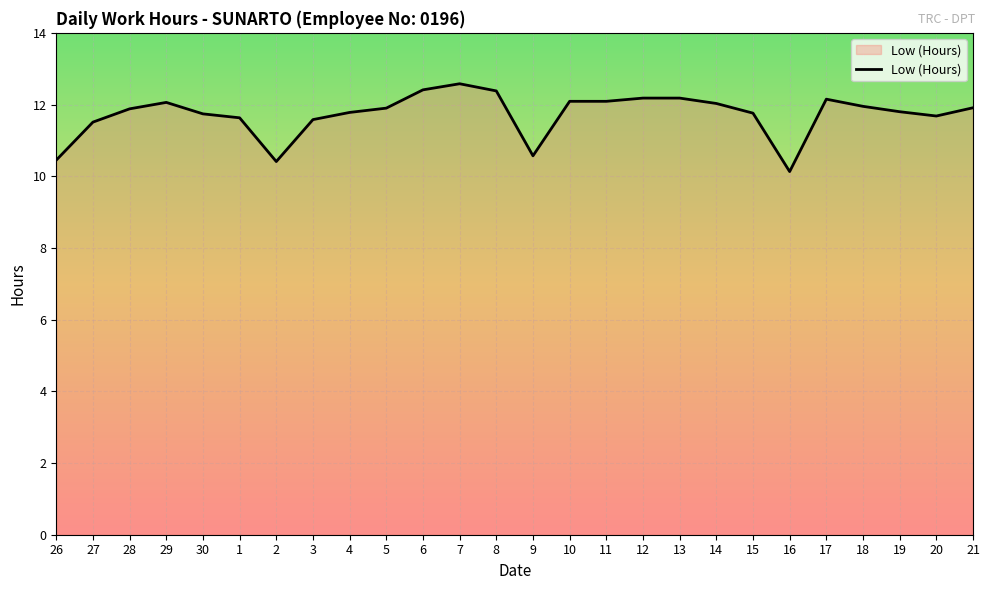

What position from the right is 27?

25